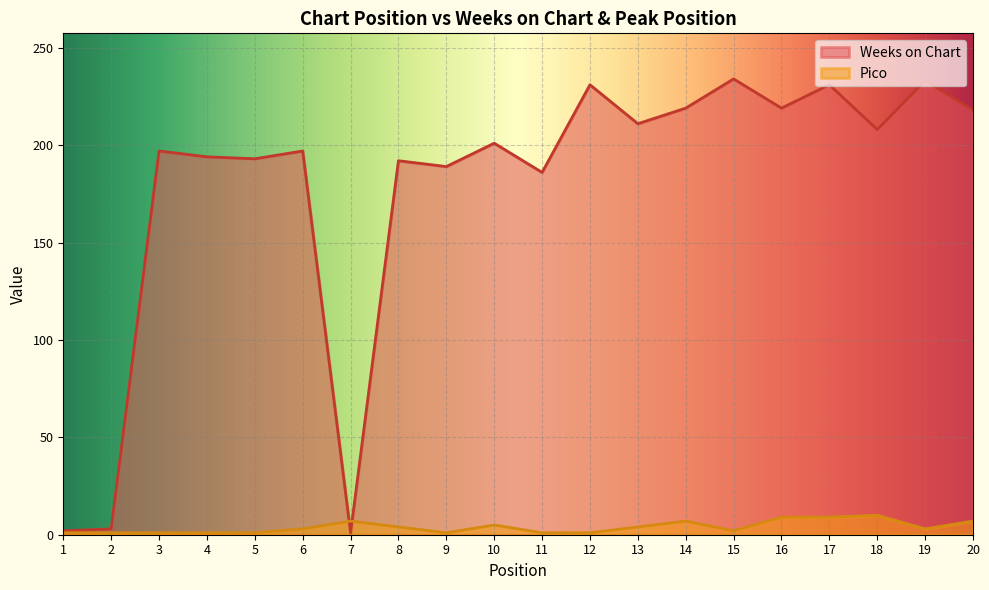

How many data points in Weeks on Chart are above 201?

9